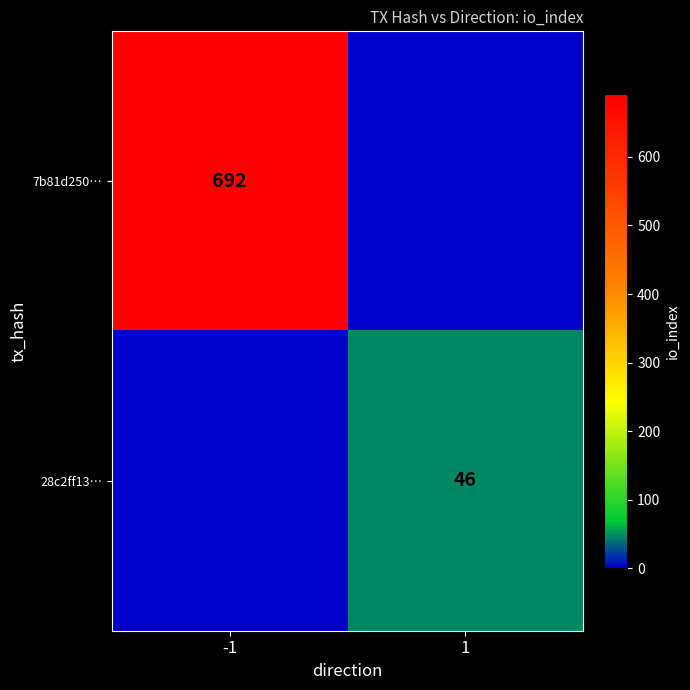

Is the value of 28c2ff13… at 1 greater than the value of 7b81d250… at -1?

No